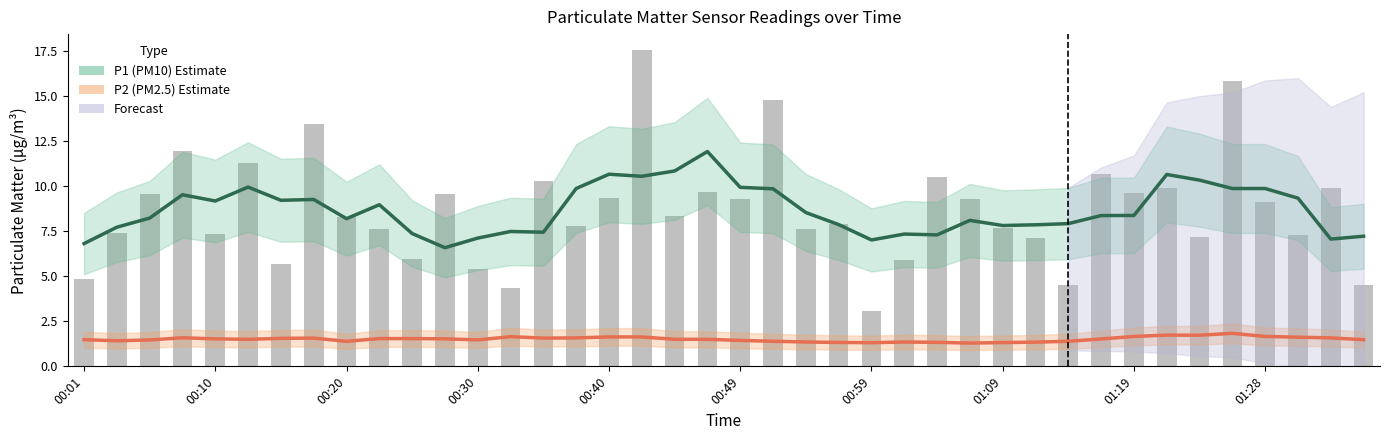

What is the difference between the P1 (PM10) values at 30 and 39?

0.7